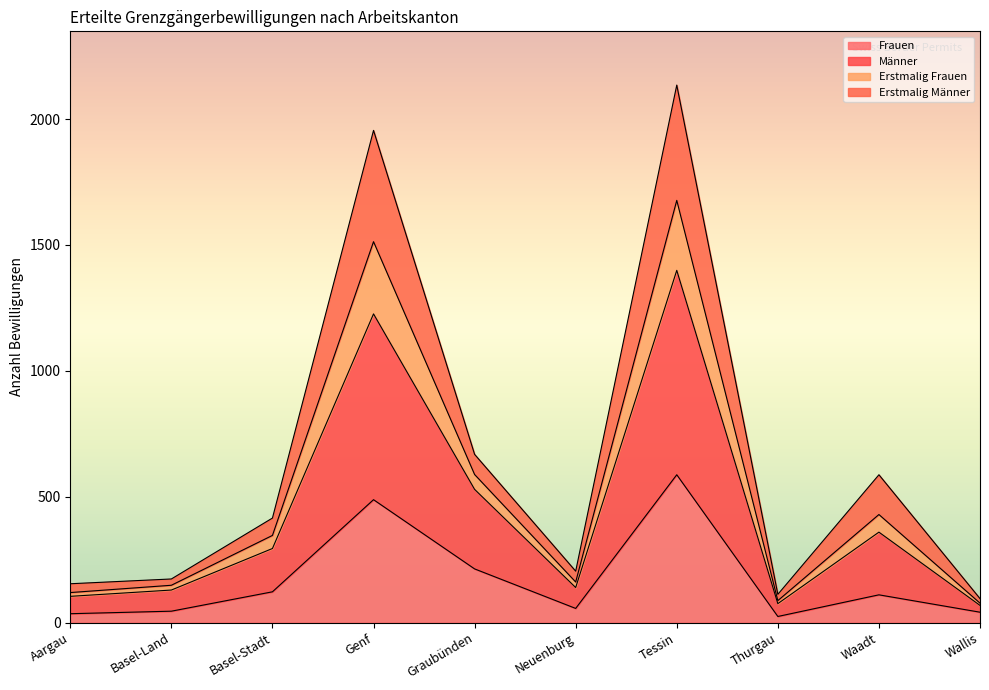

What is the label of the 5th point from the right?

Neuenburg